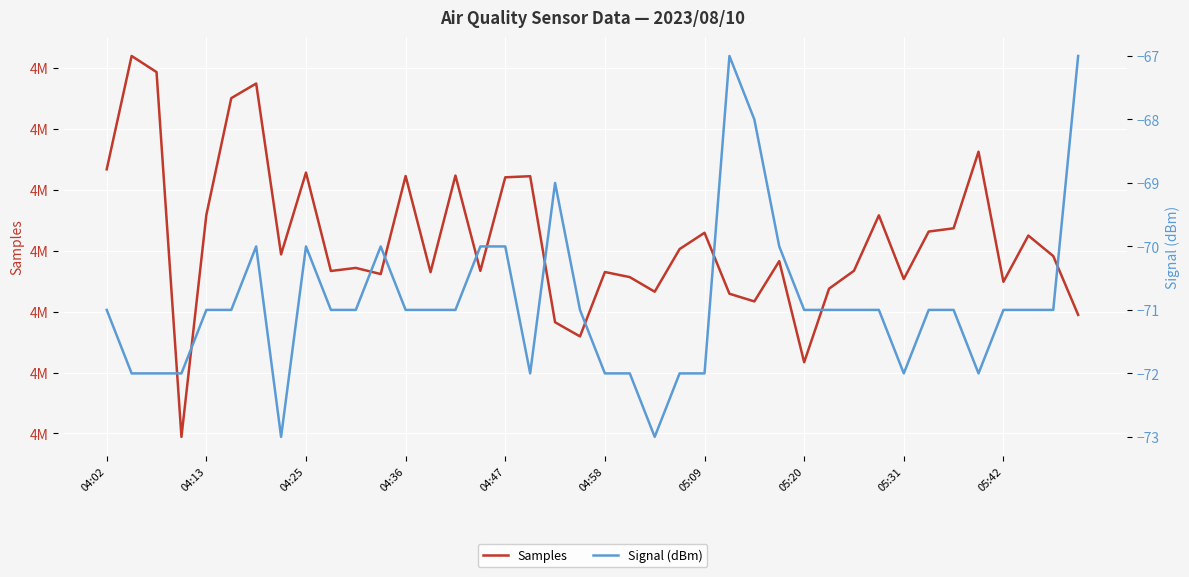

True or false: Signal (dBm) and Samples intersect in this chart.

False